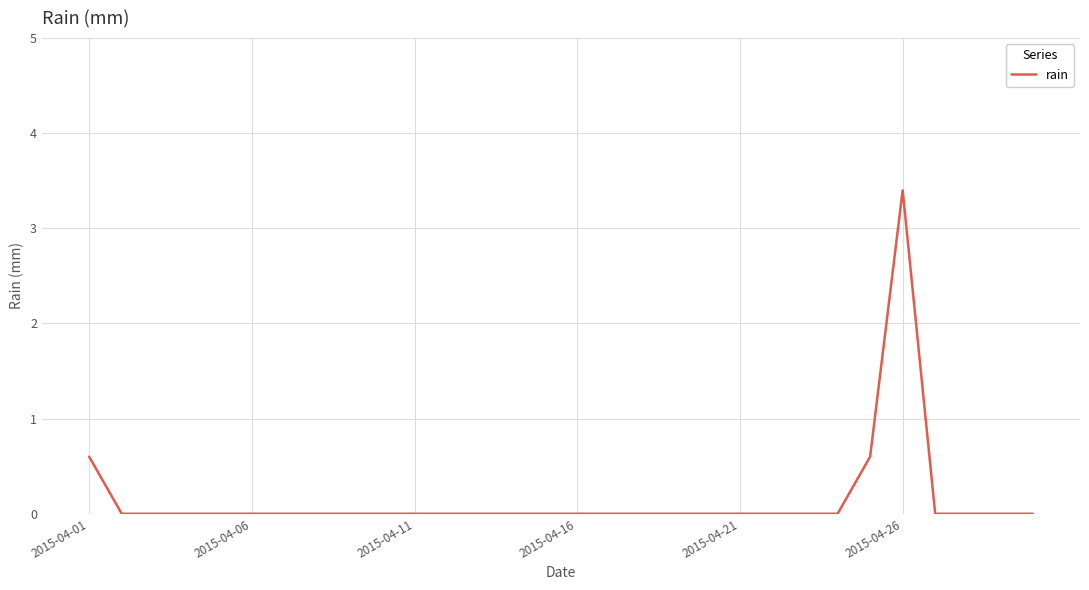

What is the maximum value shown in the chart?

3.4